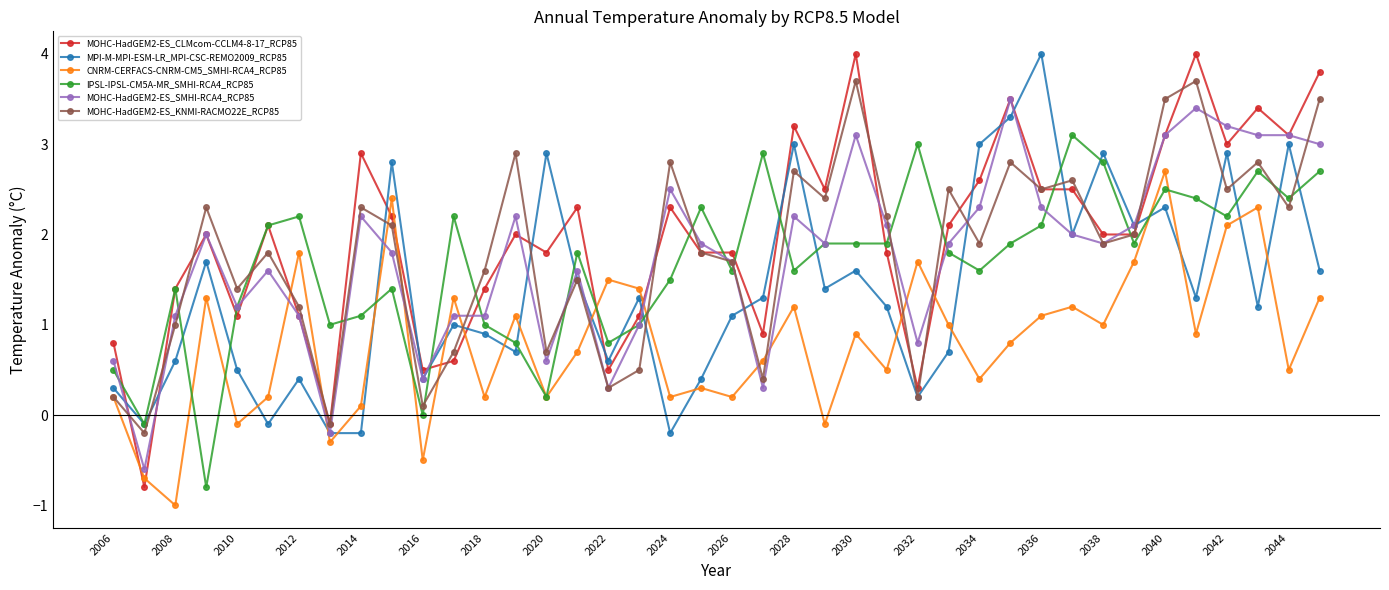

What is the greatest value displayed?

4.0